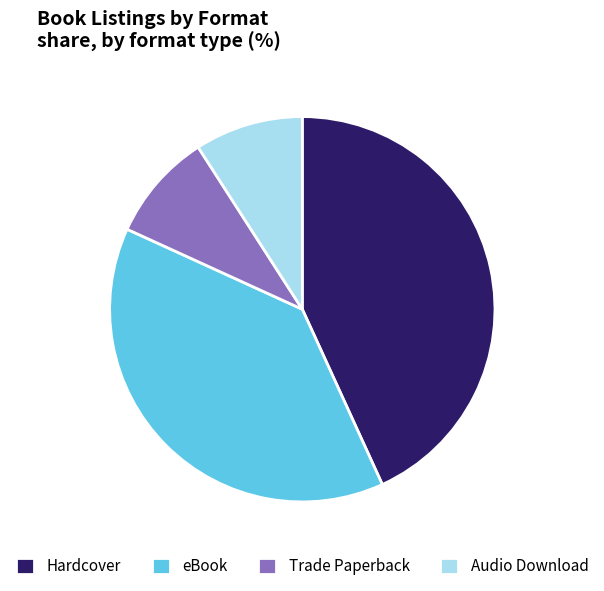

What is the largest slice in the pie chart?

Hardcover